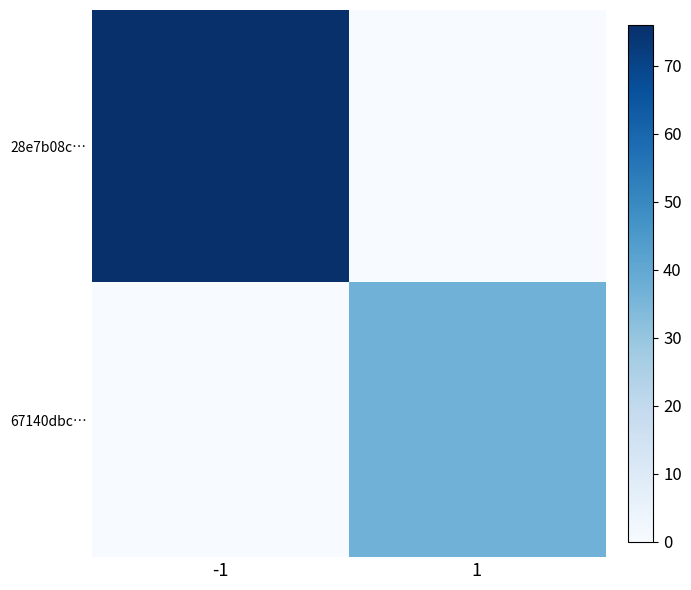

Reading left to right, transcribe all the data shown in this chart.

28e7b08c…: -1=76	1=0
67140dbc…: -1=0	1=37